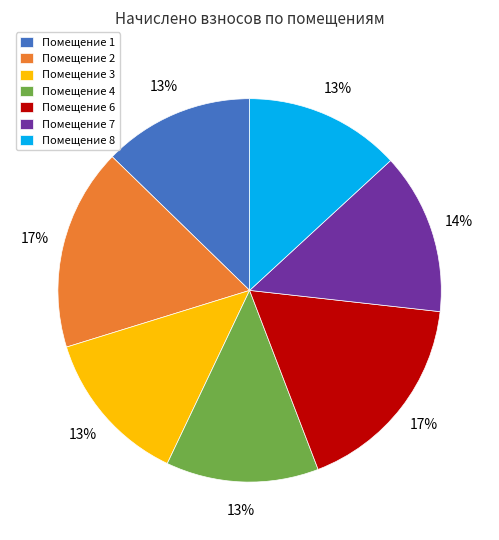

To the nearest percent, what is the average slice percentage?

14%